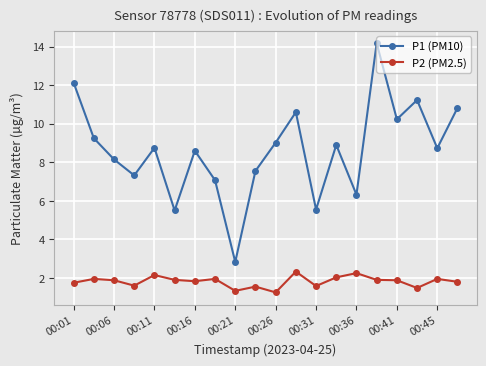

Which series has the widest spread of values?

P1 (PM10)